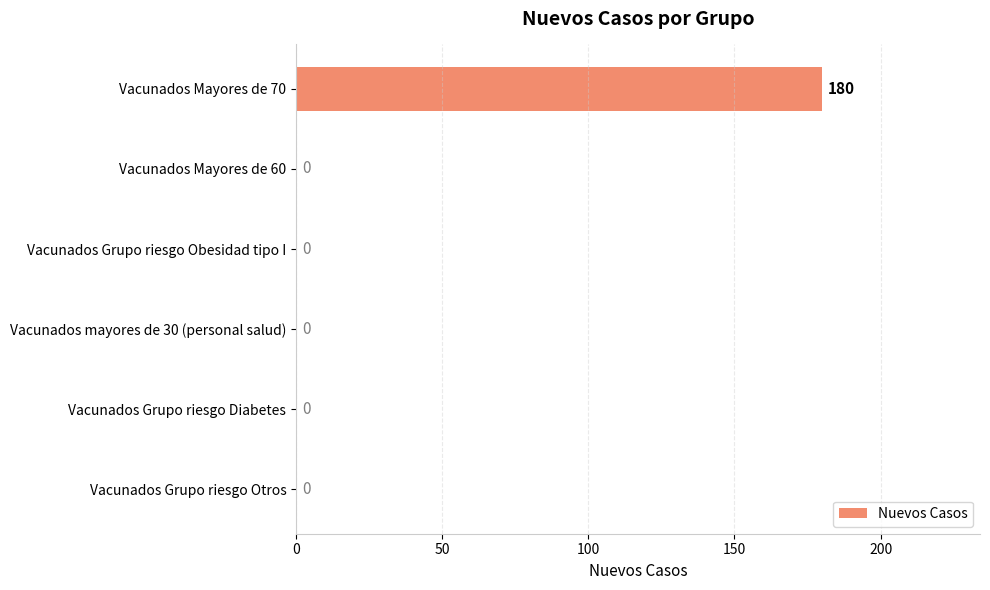

What is the sum of all values?

180